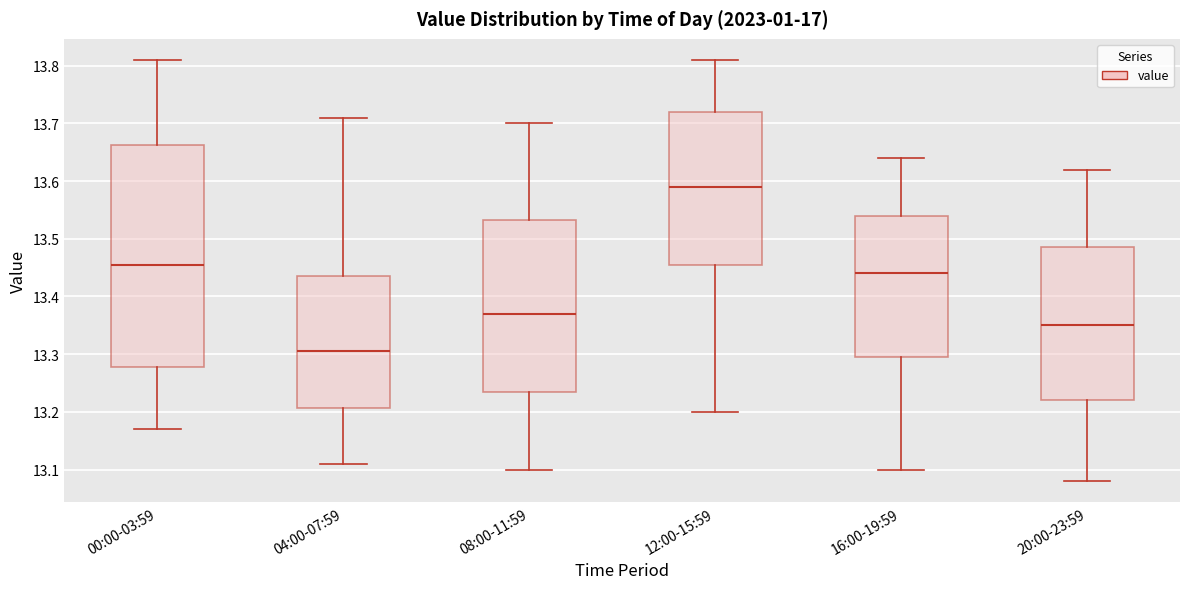

Reading left to right, transcribe this box plot: for each box, give where its median line is, the range the box spans, and where its two whiskers end, as read against the y-axis. The values are not printed on the chart, so give them approximately, as read against the axis.

00:00-03:59: median 13.46, box 13.28 to 13.66, whiskers 13.17 to 13.81
04:00-07:59: median 13.31, box 13.21 to 13.44, whiskers 13.11 to 13.71
08:00-11:59: median 13.37, box 13.24 to 13.53, whiskers 13.10 to 13.70
12:00-15:59: median 13.59, box 13.46 to 13.72, whiskers 13.20 to 13.81
16:00-19:59: median 13.44, box 13.30 to 13.54, whiskers 13.10 to 13.64
20:00-23:59: median 13.35, box 13.22 to 13.49, whiskers 13.08 to 13.62